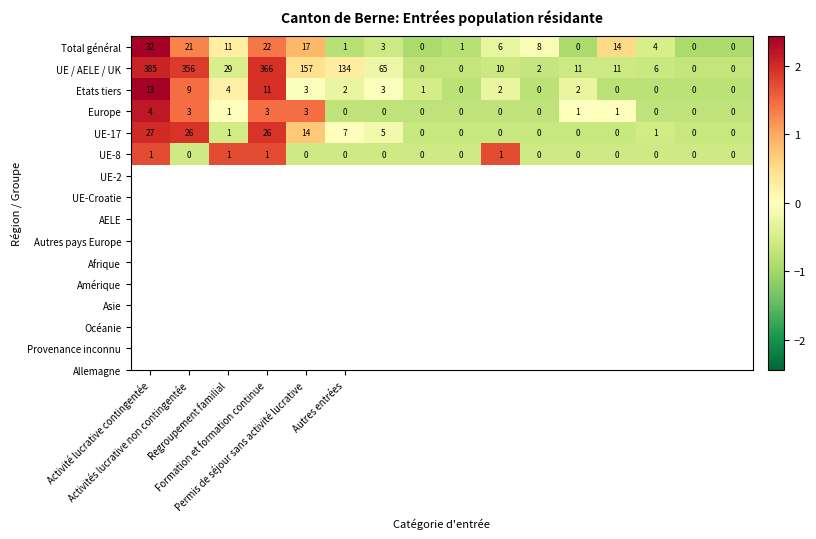

Which series has the widest spread of values?

UE / AELE / UK